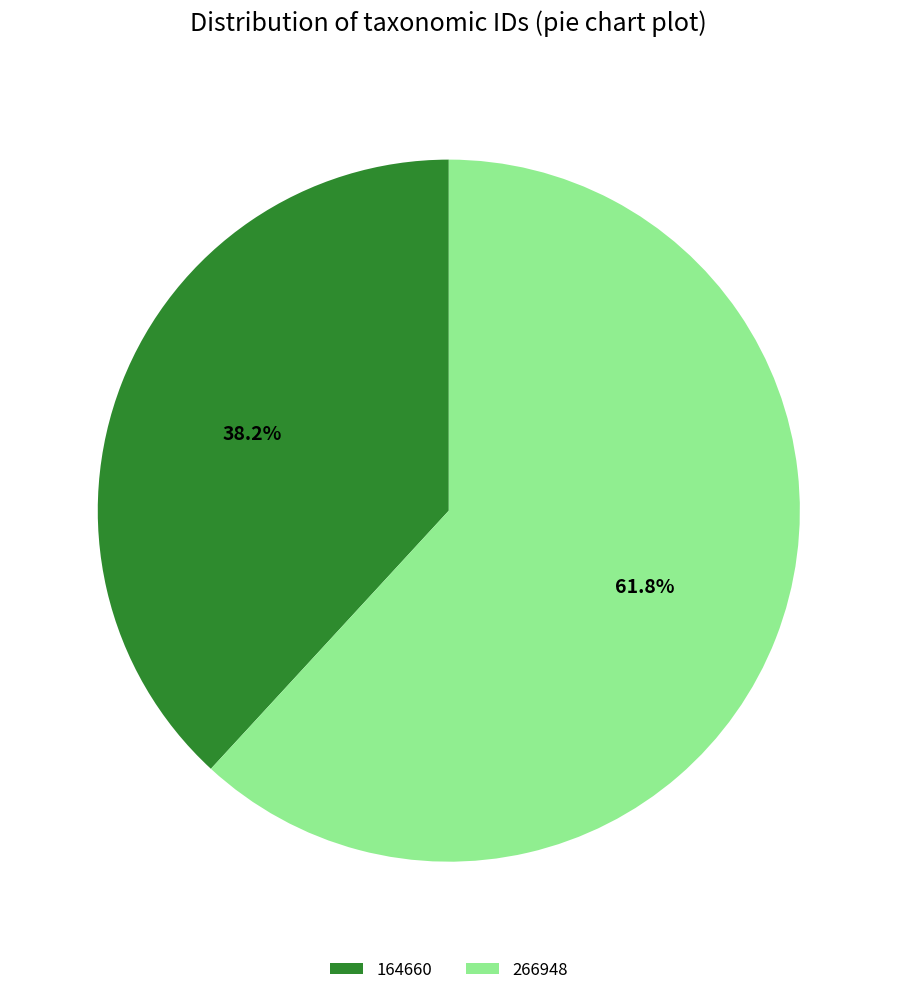

Is there any slice that represents more than half of the pie?

Yes